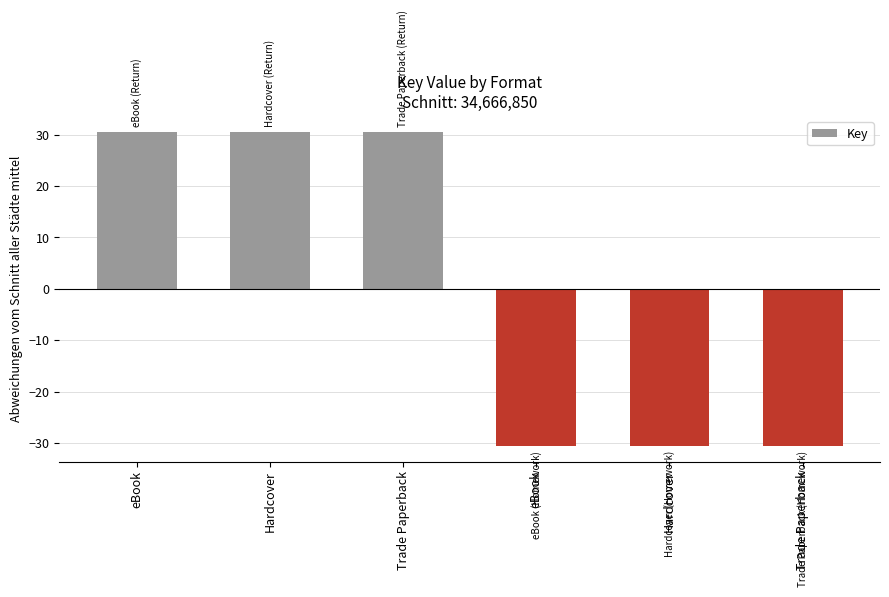

How many bars are there in total?

6